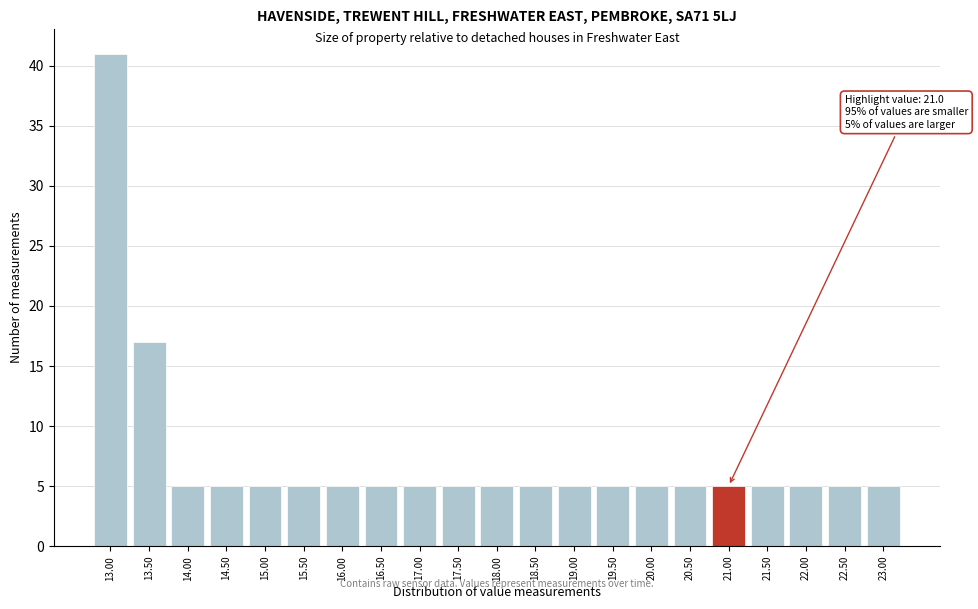

Which range on the x-axis has the tallest bar?

12.75 to 13.25